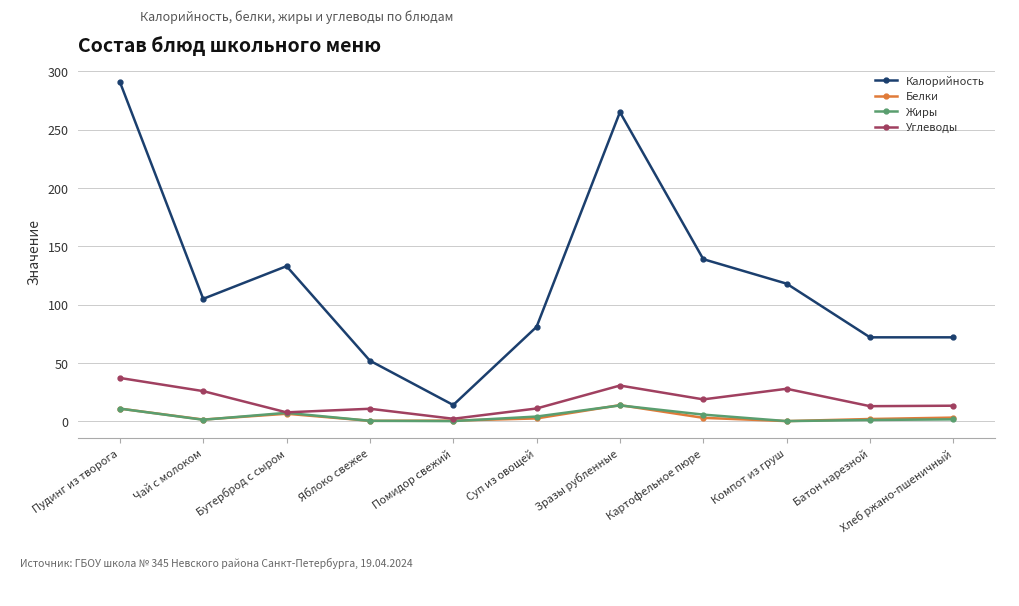

What position from the right is Картофельное пюре?

4